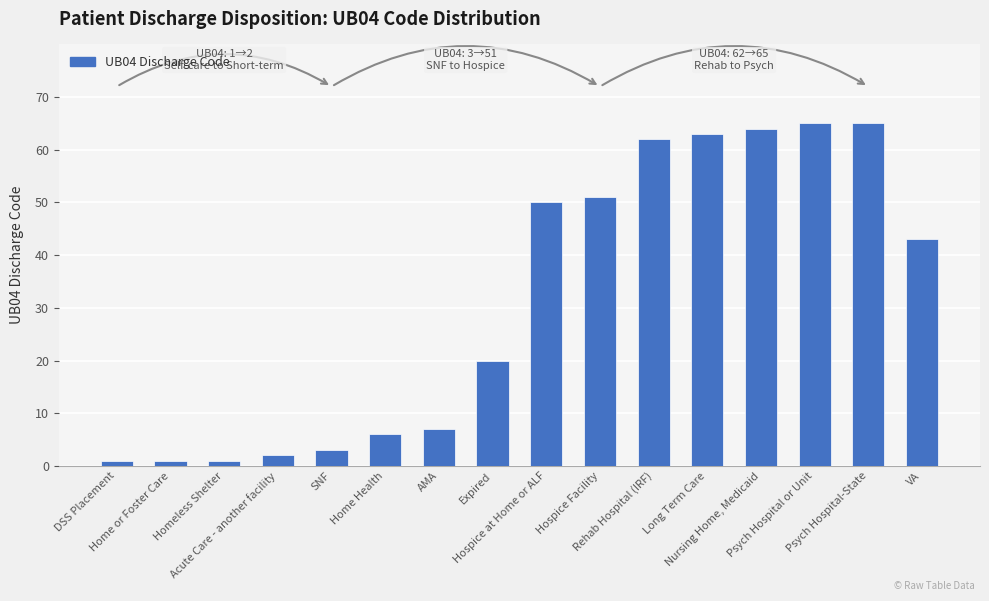

What is the greatest value displayed?

65